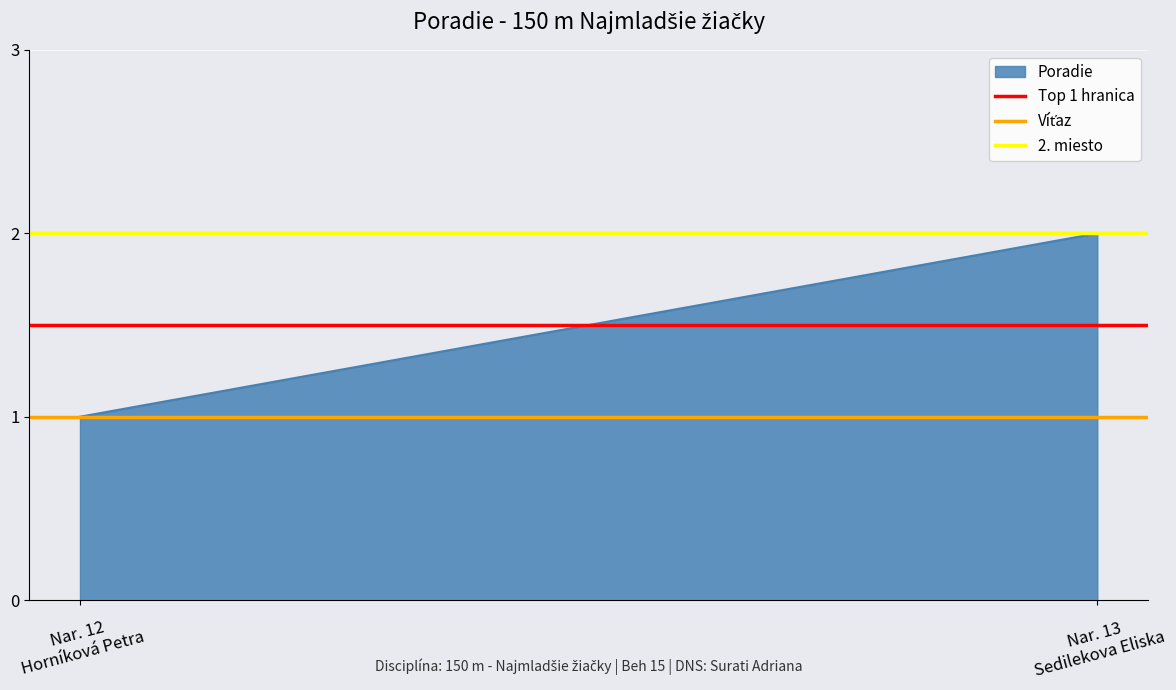

What is the sum of all values?

3